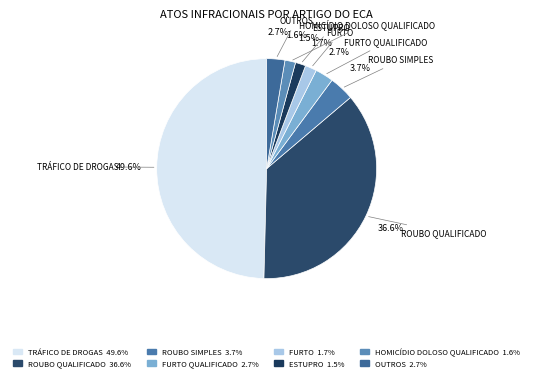

Which slice is the largest?

TRÁFICO DE DROGAS 49.6%